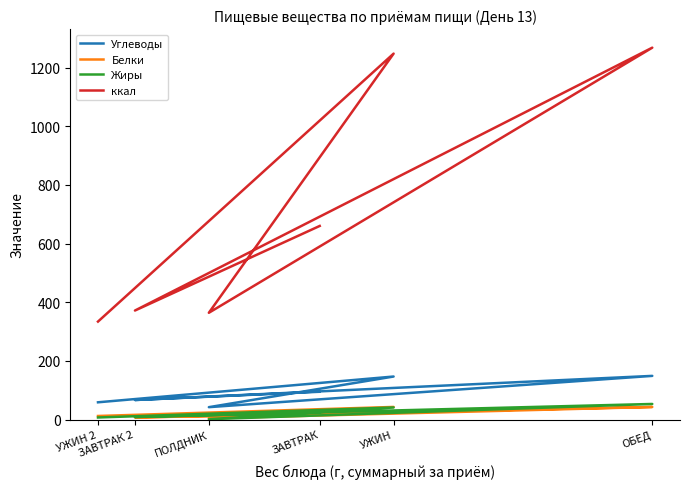

At which label is Углеводы closest to 95?

ЗАВТРАК